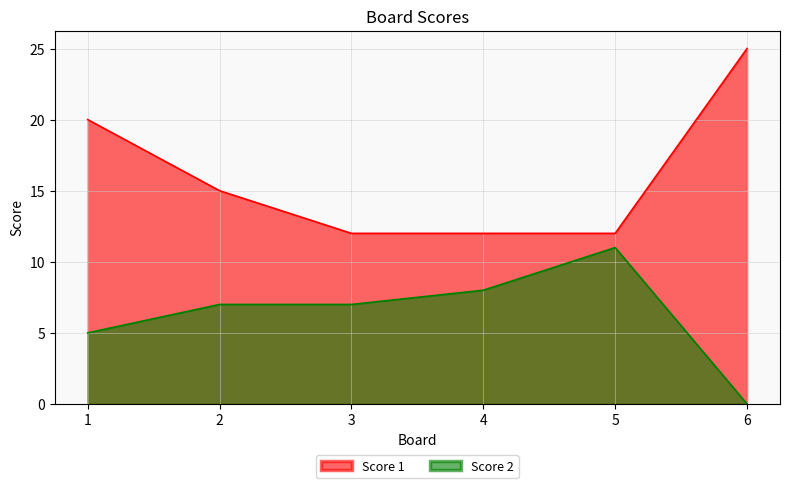

How many lines are shown in the chart?

2